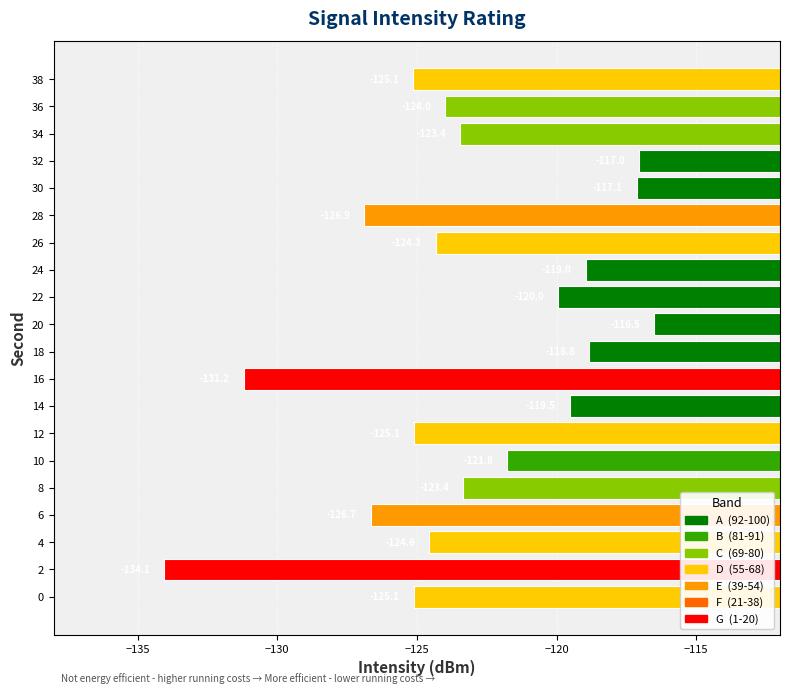

At which label is the value closest to -125?

12